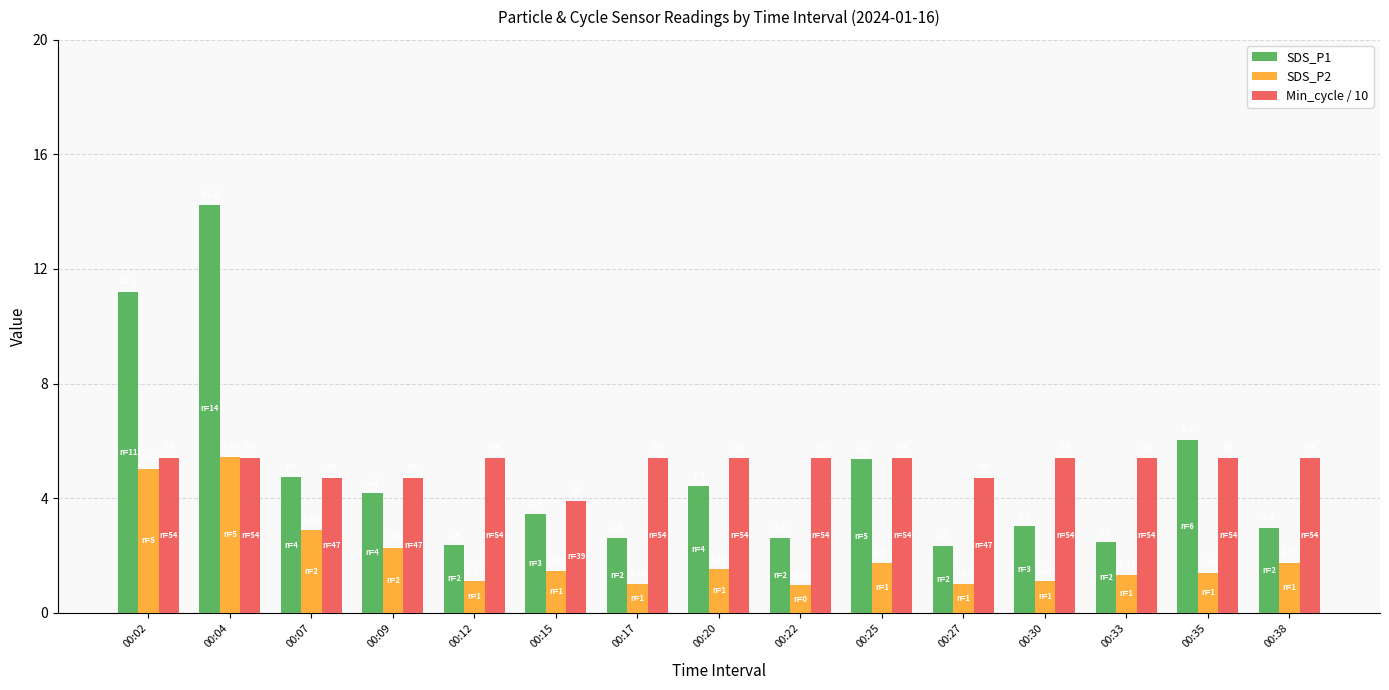

Which series has the widest spread of values?

SDS_P1